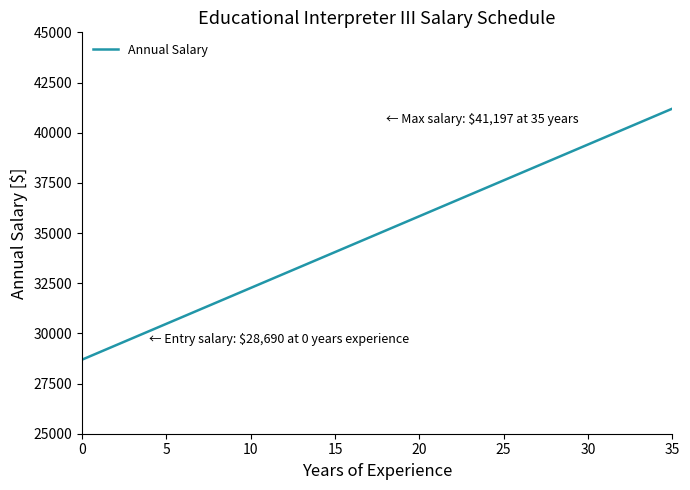

How many categories are shown in the chart?

36